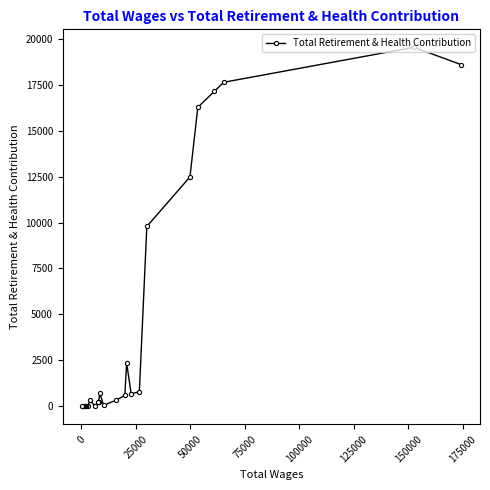

What is the average value?

4908